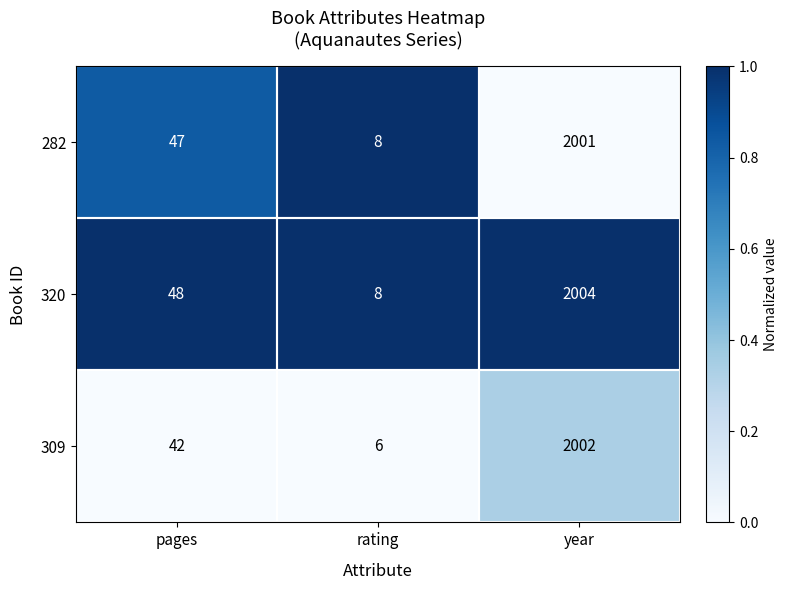

List the series in order of their overall mean, lowest first.

309, 282, 320